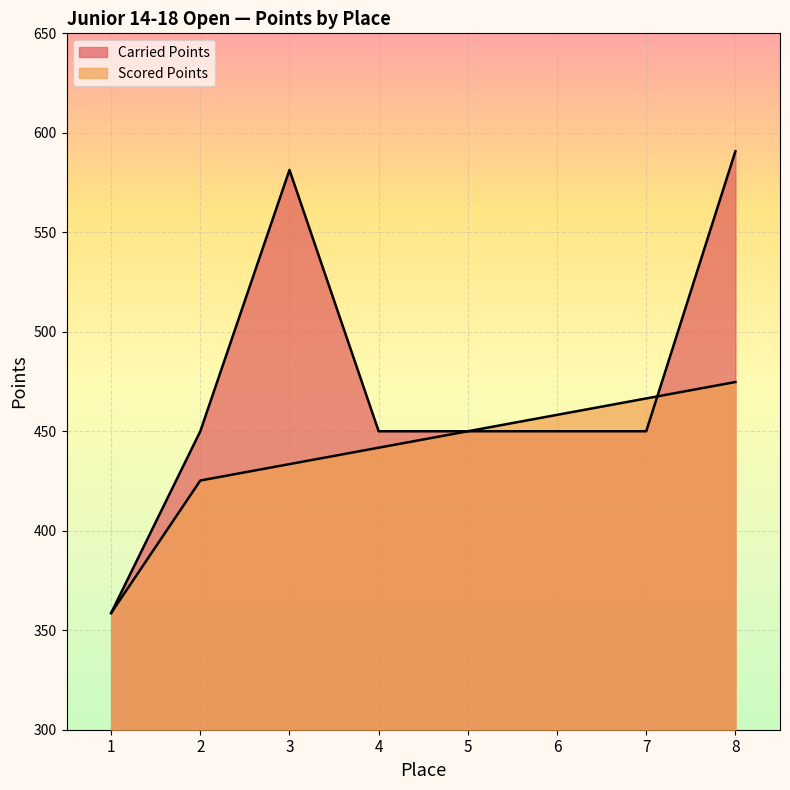

What is the total value across all series at 1?

717.3